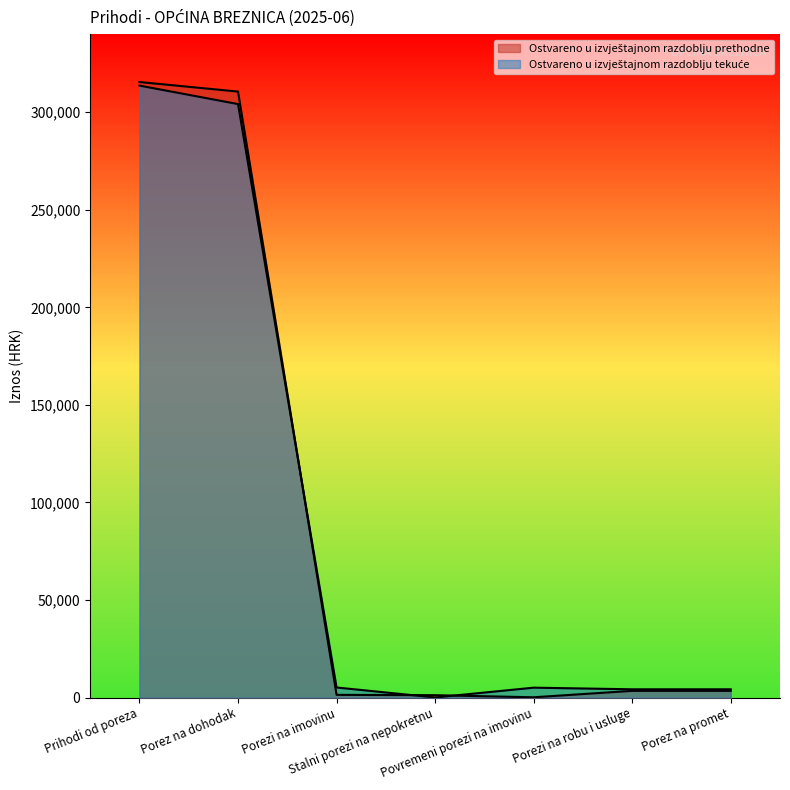

What position from the right is Stalni porezi na nepokretnu?

4